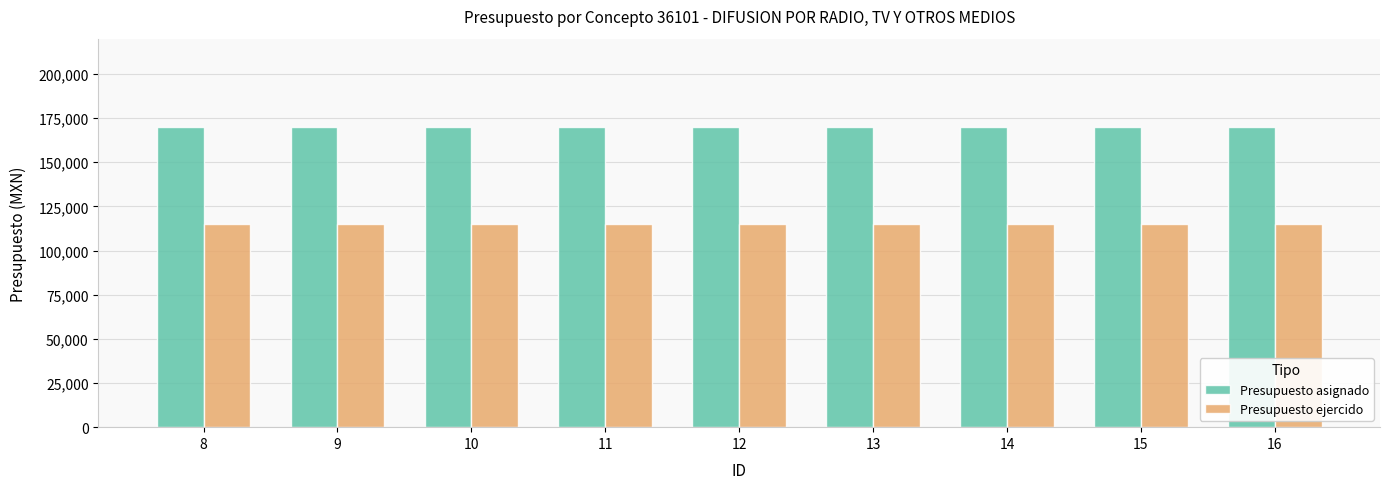

At 15, list the series in order from largest to smallest.

Presupuesto asignado, Presupuesto ejercido